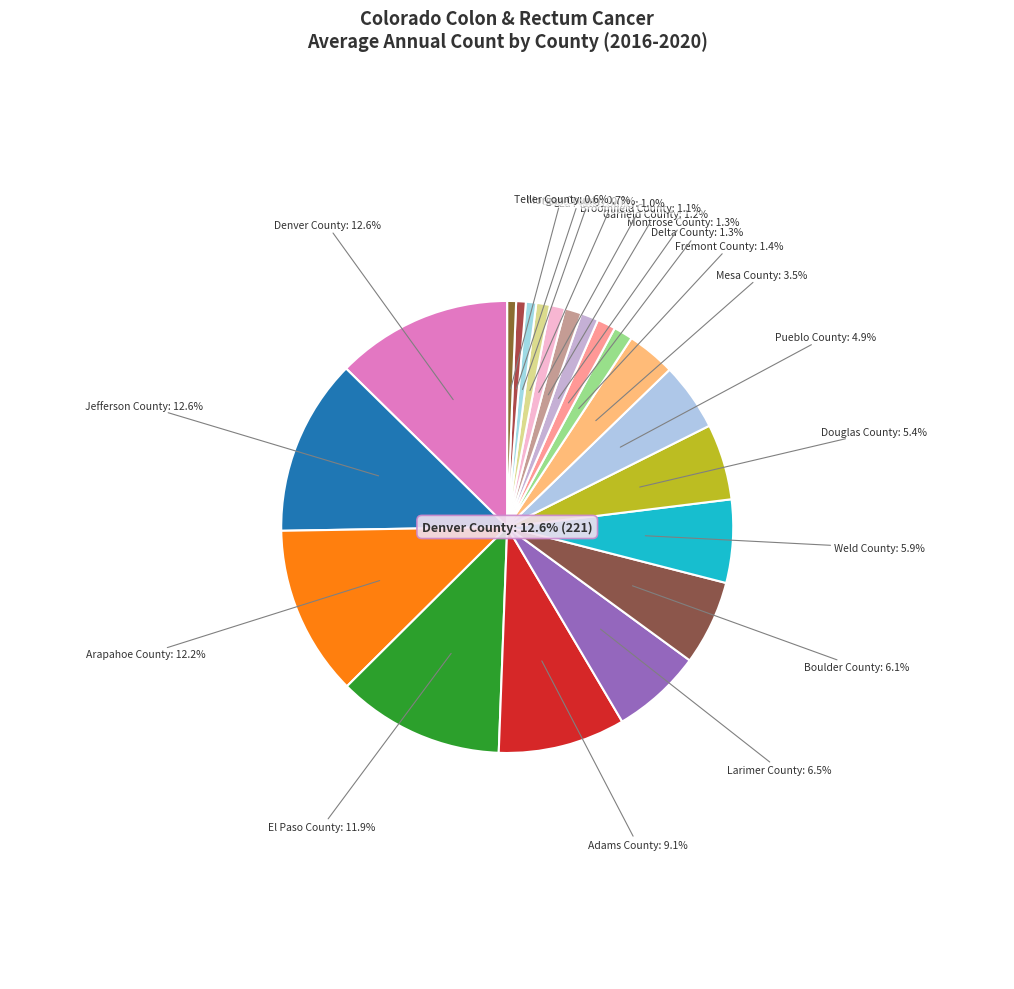

What is the largest slice in the pie chart?

Denver County